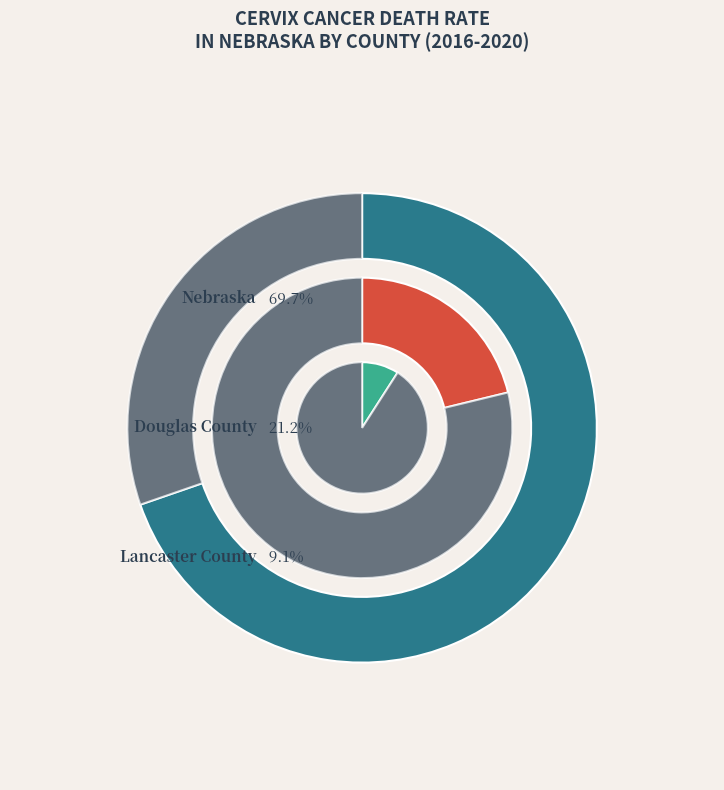

What portion of the pie excludes Douglas County?

78.8%